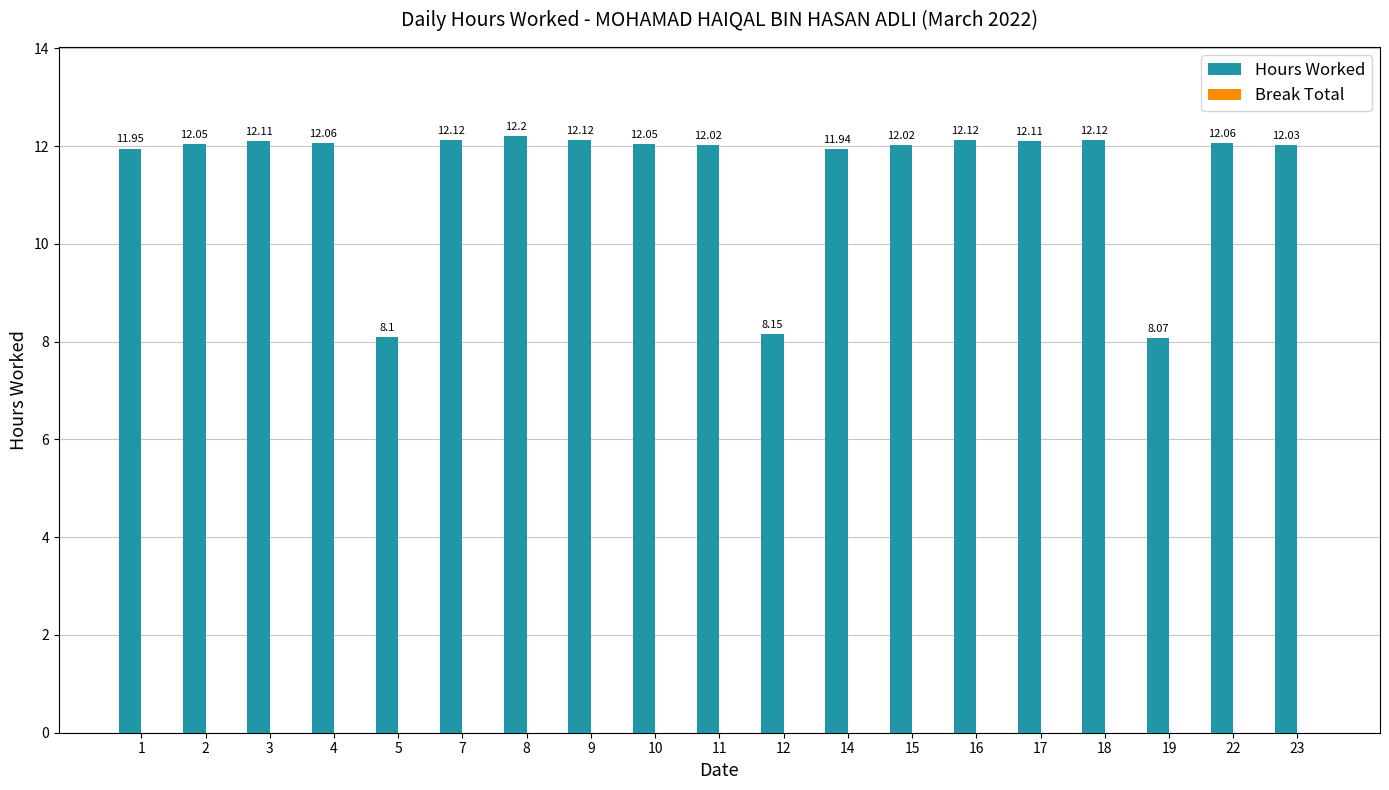

Between 17 and 23, which is larger?

17